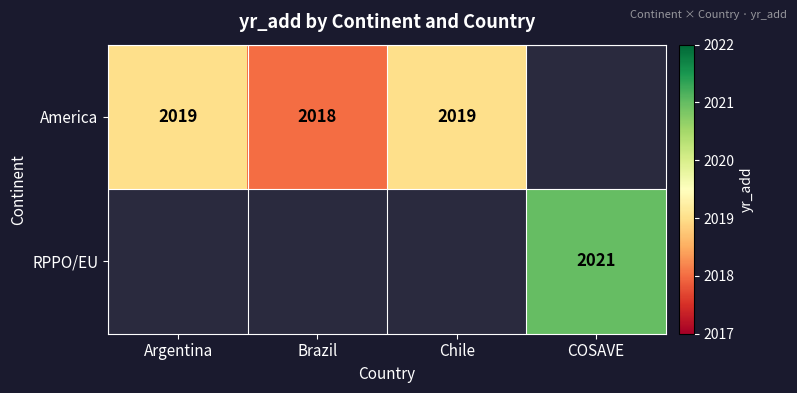

Is it true that America equals 1105 at Chile?

False